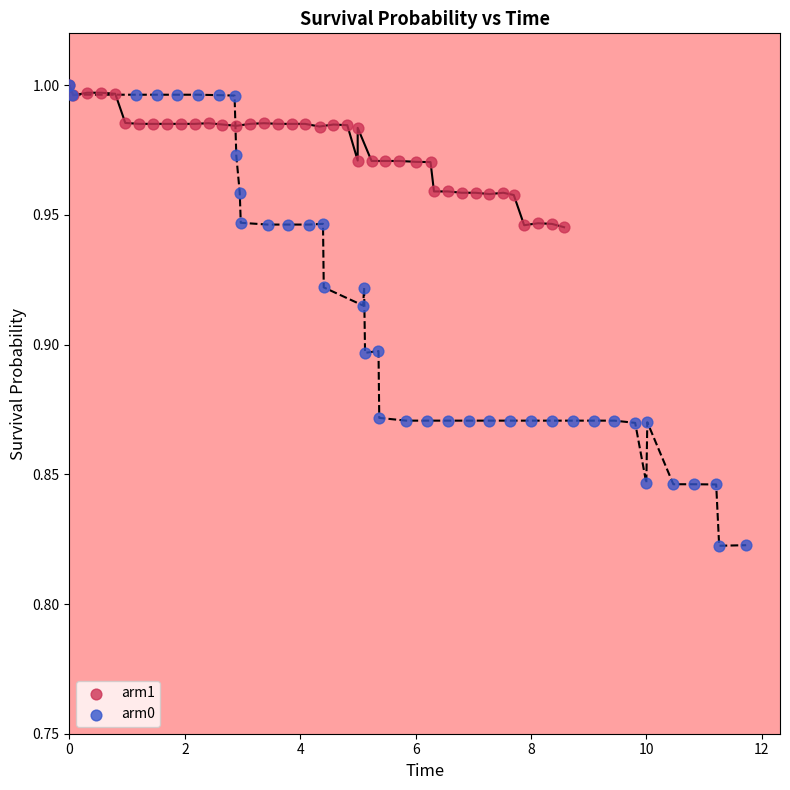

Which series reaches the minimum Y coordinate?

arm0